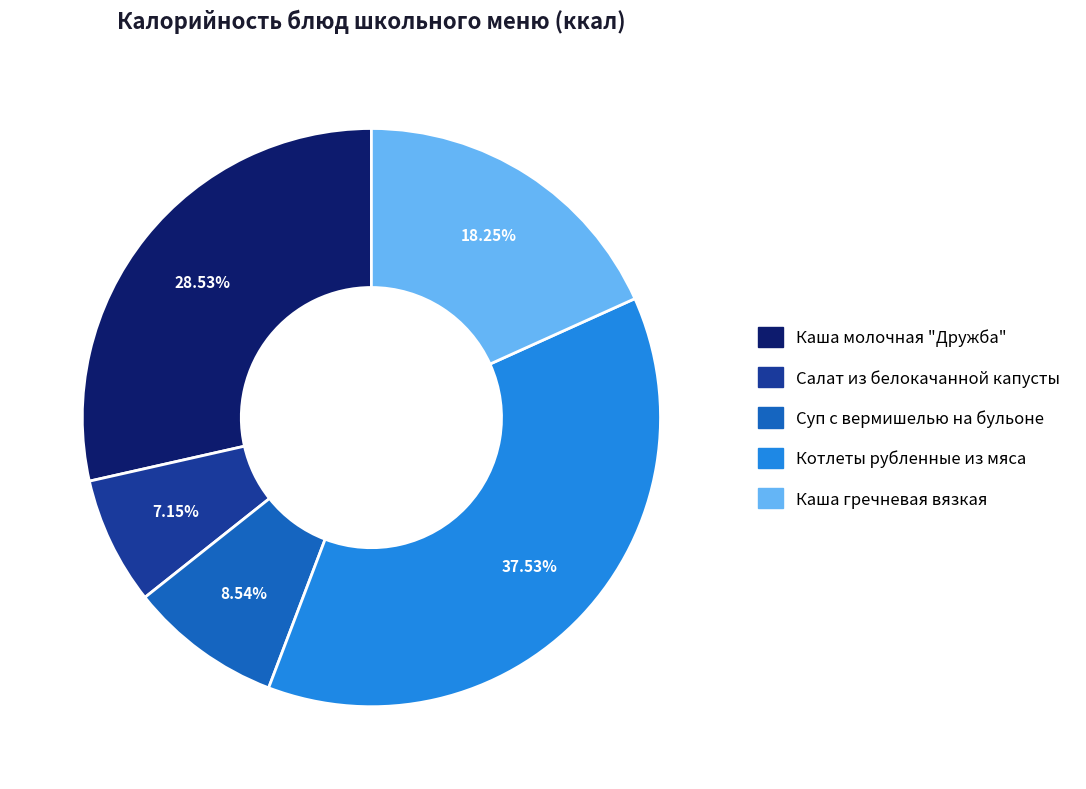

Combined, do Котлеты рубленные из мяса and Салат из белокачанной капусты account for over 50%?

No